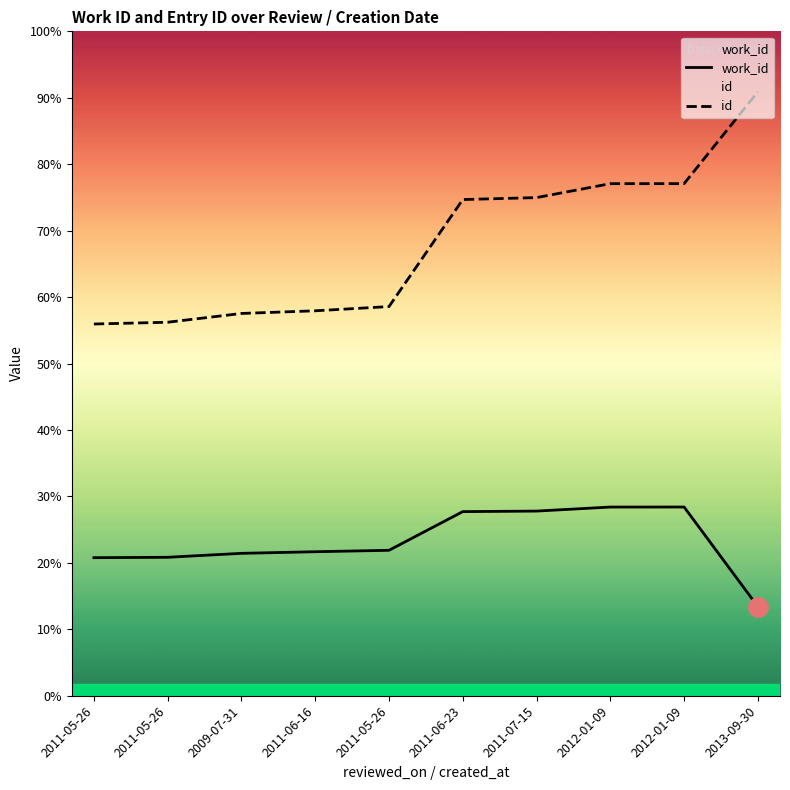

What are all the series names shown in the legend?

work_id, id